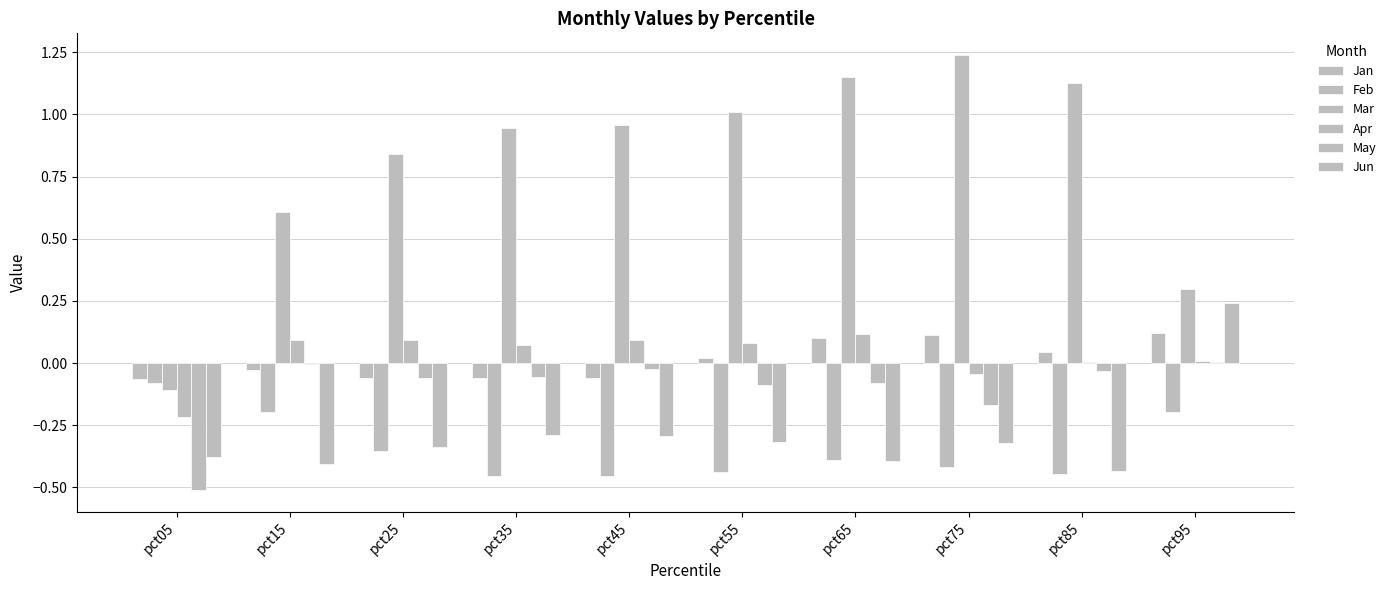

Does the chart contain stacked bars?

No